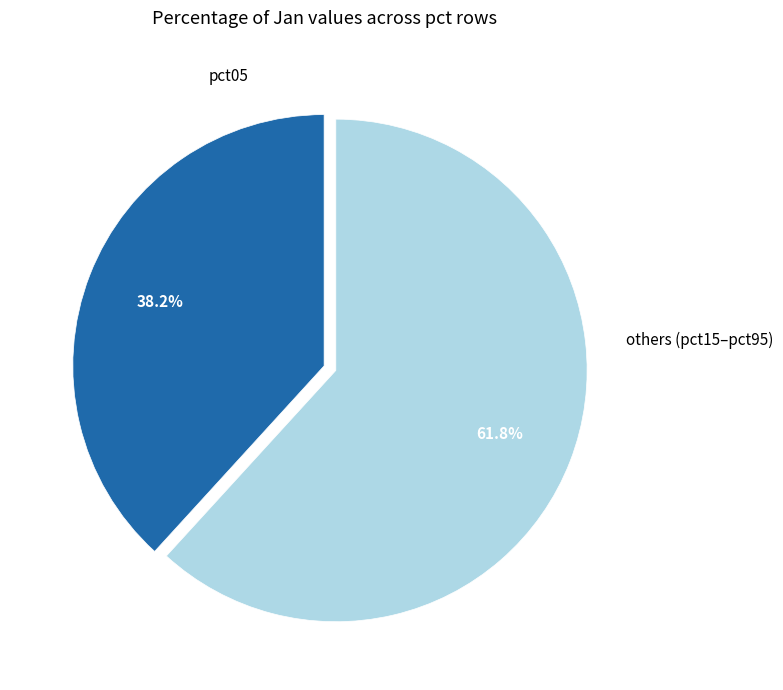

Is the sum of pct05 and others (pct15–pct95) greater than half?

Yes